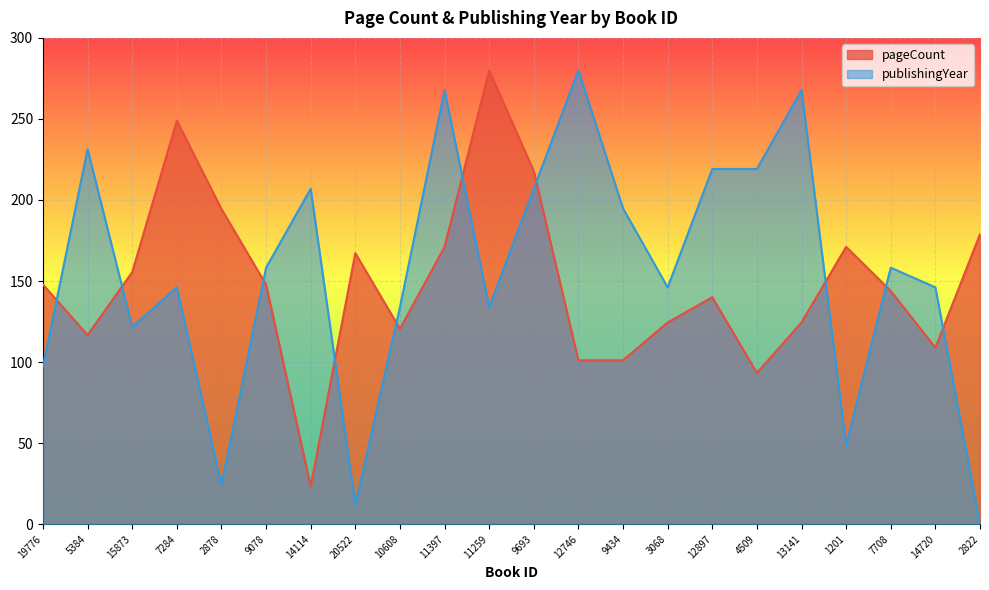

Reading right to left, extract all data points from this chart.

pageCount: 2822=178.9	14720=108.9	7708=143.9	1201=171.1	13141=124.4	4509=93.3	12897=140.0	3068=124.4	9434=101.1	12746=101.1	9693=217.8	11259=280.0	11397=171.1	10608=120.6	20522=167.2	14114=23.3	9078=147.8	2878=194.4	7284=248.9	15873=155.6	5384=116.7	19776=147.8
publishingYear: 2822=0.0	14720=146.1	7708=158.3	1201=48.7	13141=267.8	4509=219.1	12897=219.1	3068=146.1	9434=194.8	12746=280.0	9693=207.0	11259=133.9	11397=267.8	10608=133.9	20522=12.2	14114=207.0	9078=158.3	2878=24.3	7284=146.1	15873=121.7	5384=231.3	19776=97.4